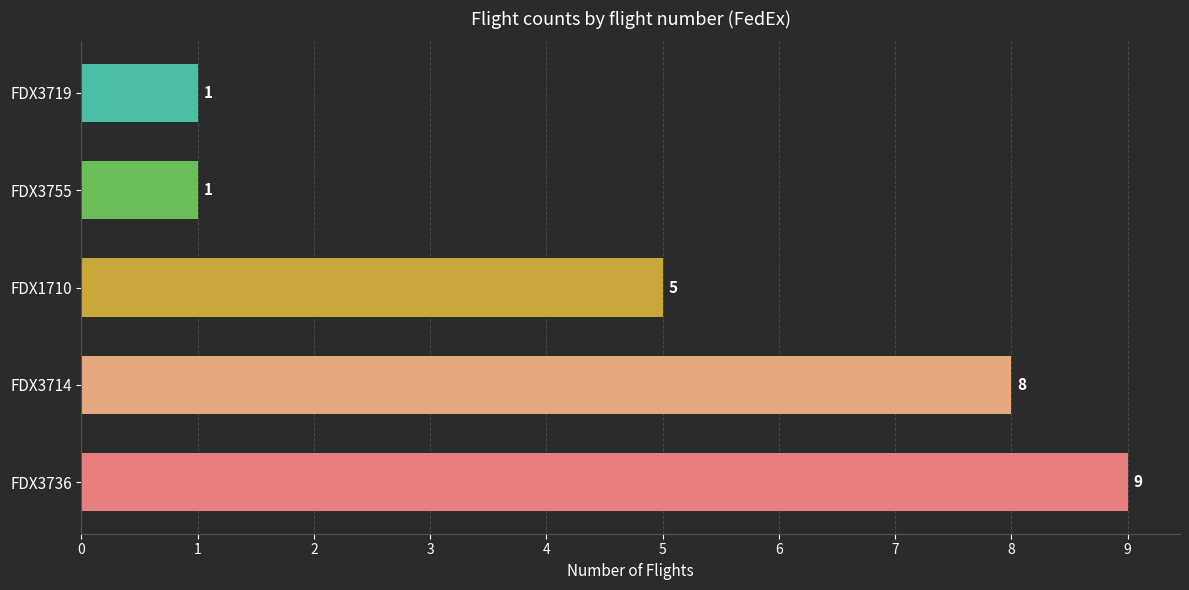

True or false: the data shows 9 at FDX3736.

True